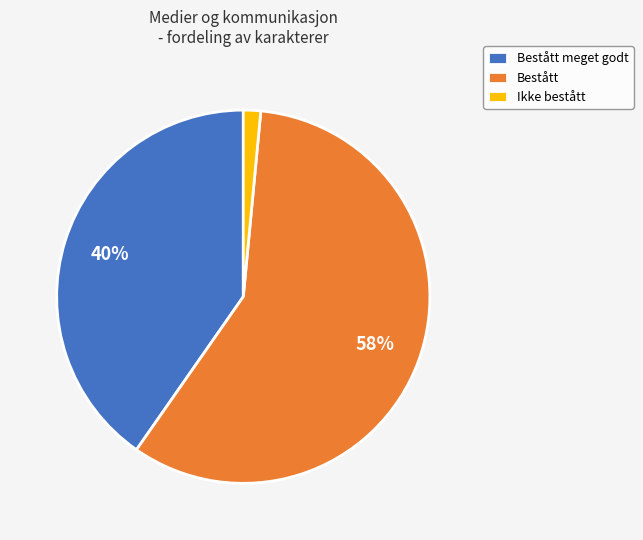

The Bestått slice represents 72% of the pie. True or false?

False